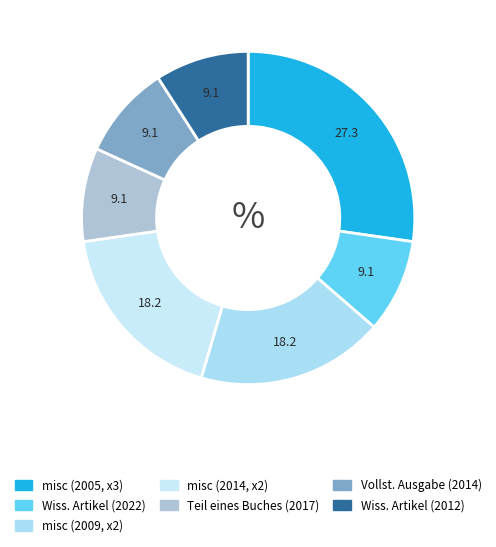

How many segments does this pie chart have?

7